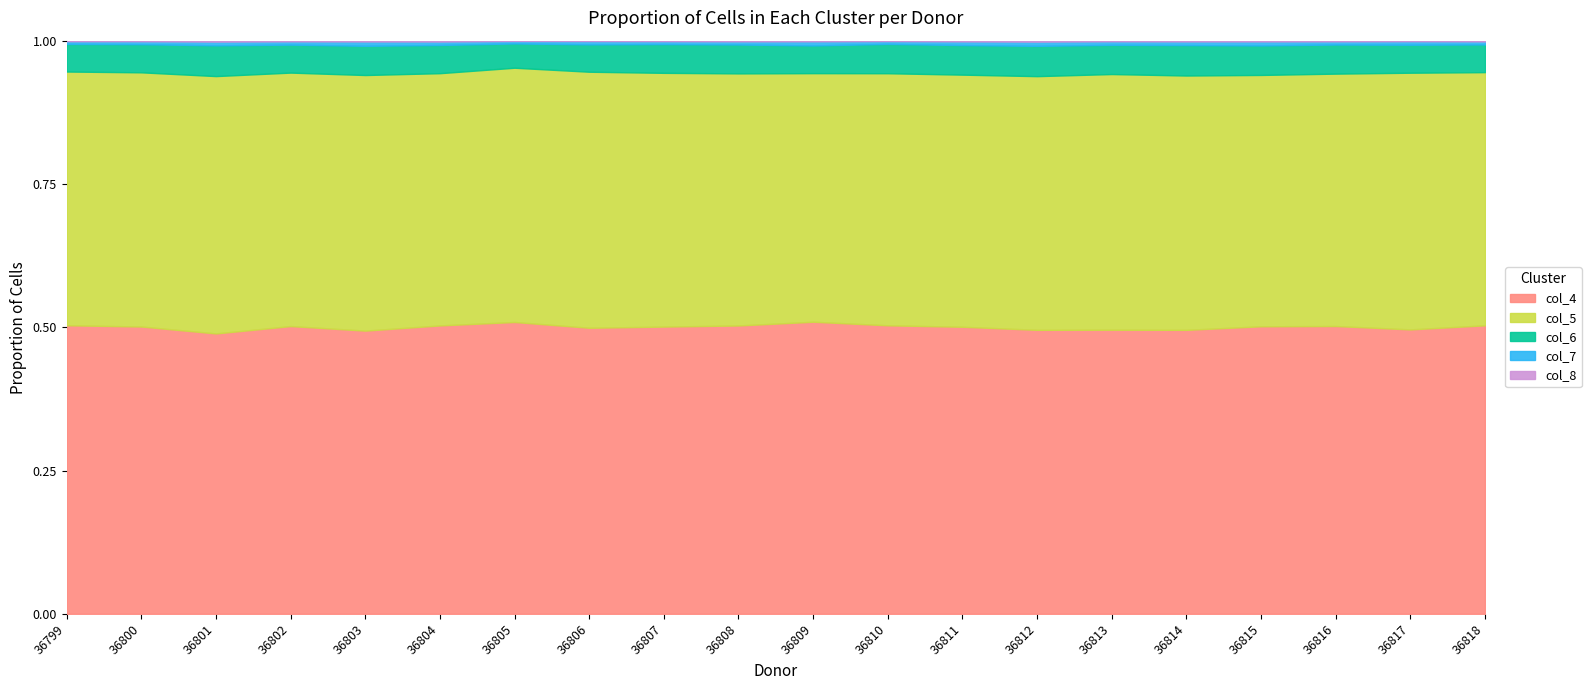

Count the number of data series in this chart.

6